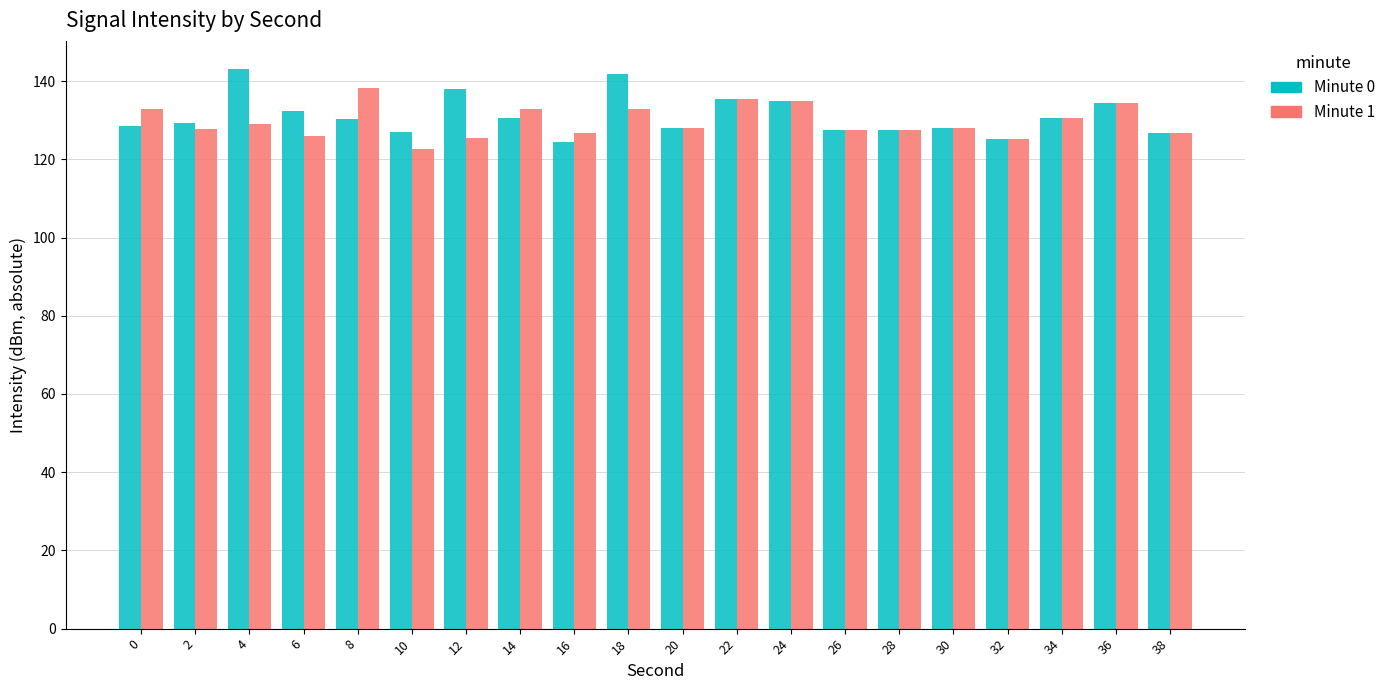

What is the average value of the Minute 1 series?

129.6